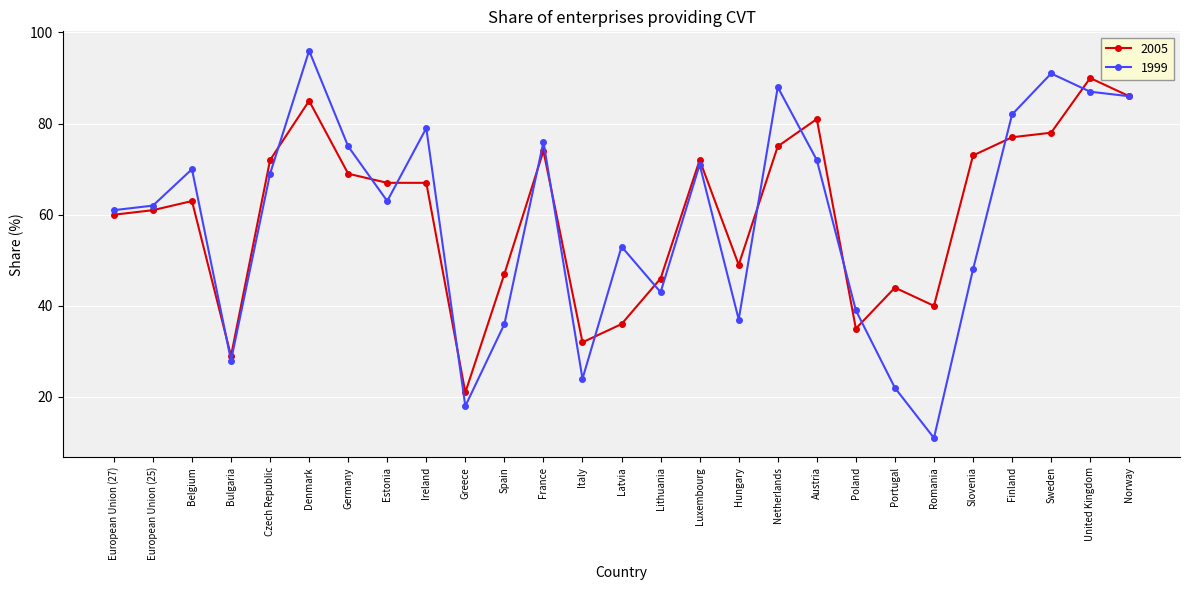

Reading left to right, list all the values displayed in this chart.

2005: European Union (27)=60	European Union (25)=61	Belgium=63	Bulgaria=29	Czech Republic=72	Denmark=85	Germany=69	Estonia=67	Ireland=67	Greece=21	Spain=47	France=74	Italy=32	Latvia=36	Lithuania=46	Luxembourg=72	Hungary=49	Netherlands=75	Austria=81	Poland=35	Portugal=44	Romania=40	Slovenia=73	Finland=77	Sweden=78	United Kingdom=90	Norway=86
1999: European Union (27)=61	European Union (25)=62	Belgium=70	Bulgaria=28	Czech Republic=69	Denmark=96	Germany=75	Estonia=63	Ireland=79	Greece=18	Spain=36	France=76	Italy=24	Latvia=53	Lithuania=43	Luxembourg=71	Hungary=37	Netherlands=88	Austria=72	Poland=39	Portugal=22	Romania=11	Slovenia=48	Finland=82	Sweden=91	United Kingdom=87	Norway=86